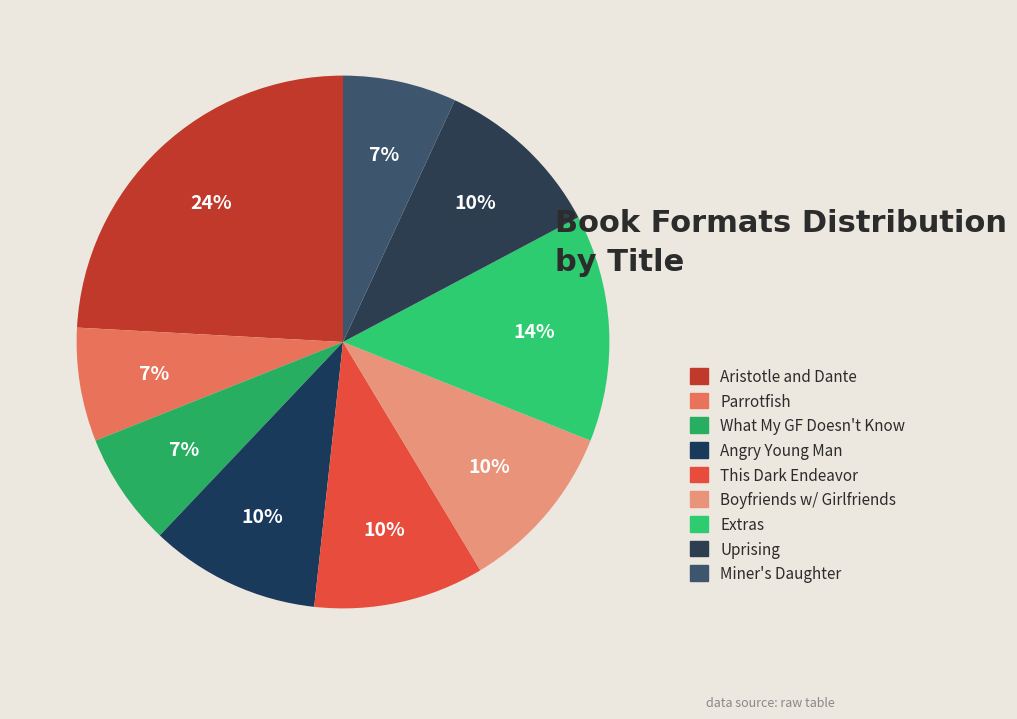

Do Parrotfish and Extras together represent more than half of the pie?

No